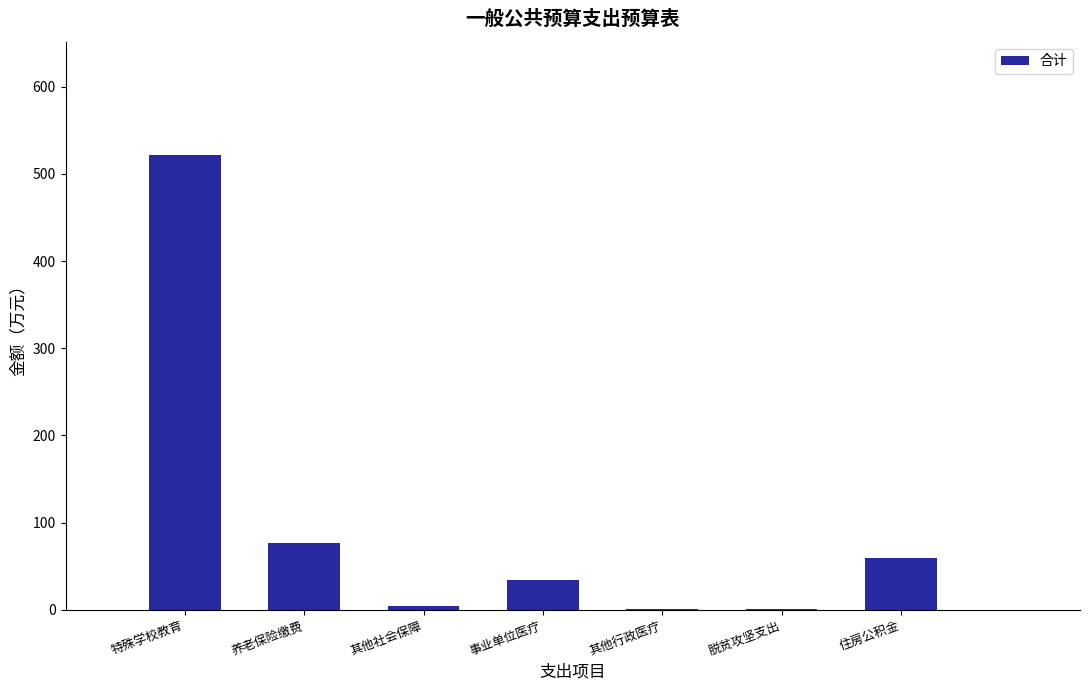

Approximately how many times larger is the value at 事业单位医疗 compared to 养老保险缴费?

0.4